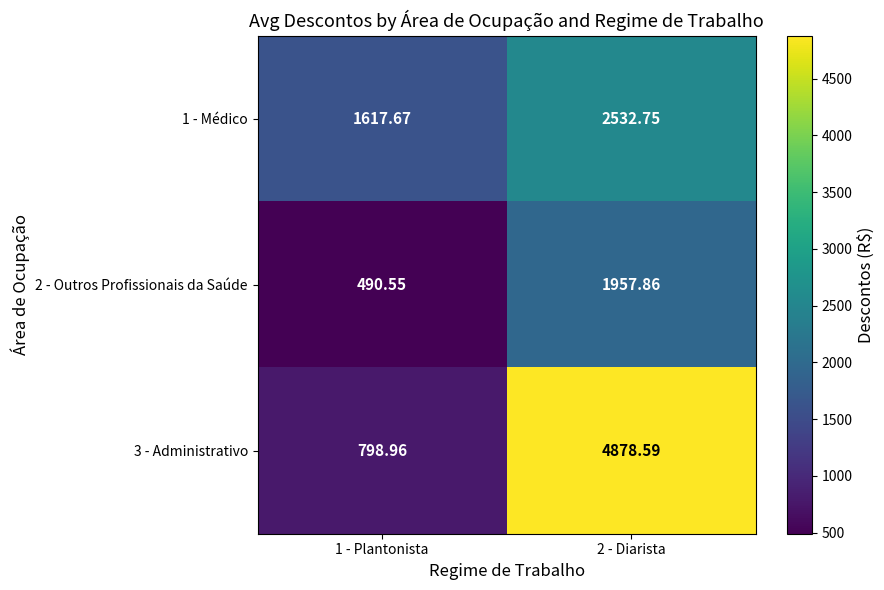

Is the value of 1 - Médico at 2 - Diarista greater than the value of 3 - Administrativo at 2 - Diarista?

No